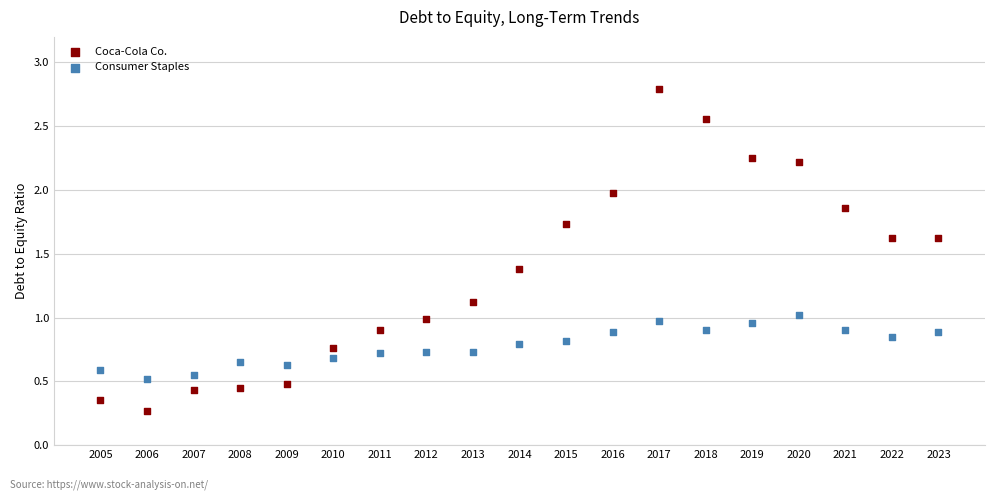

What is the X range (max minus min) for the scatter plot?

18.0